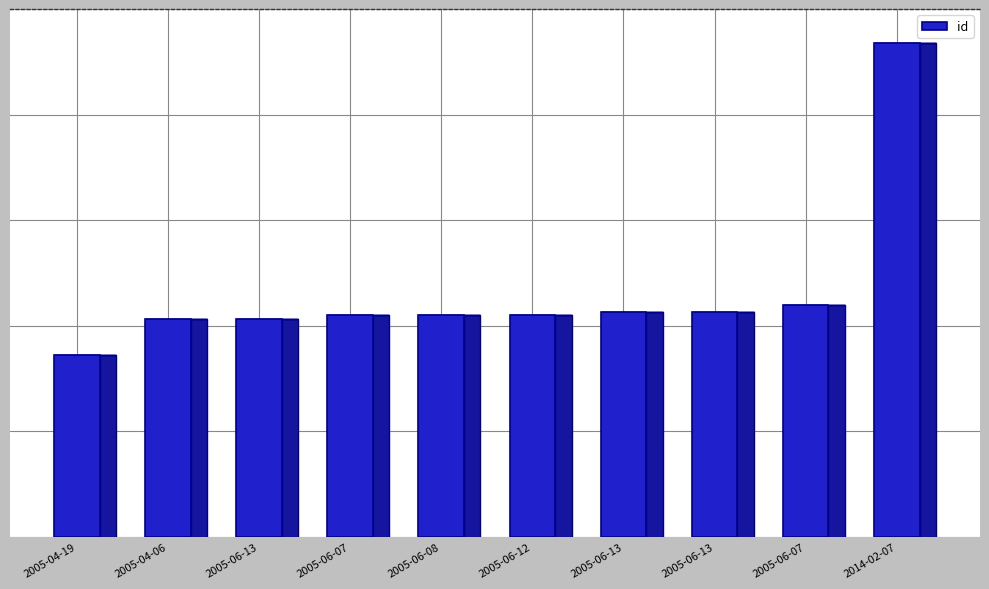

What is the greatest value displayed?

23396